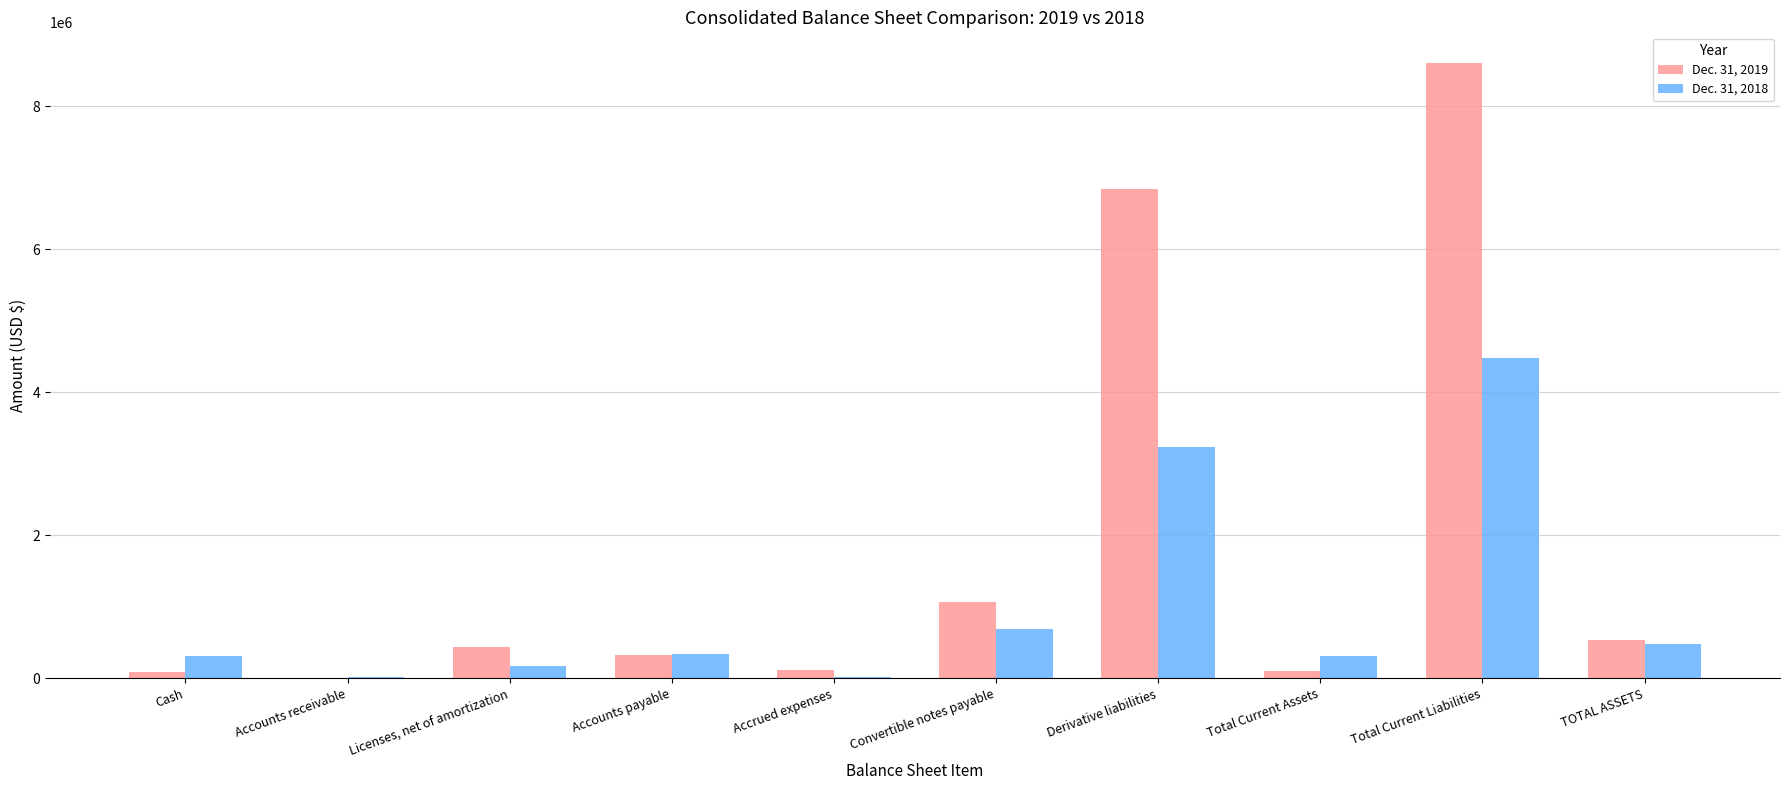

At which label does Dec. 31, 2018 reach its peak?

Total Current Liabilities